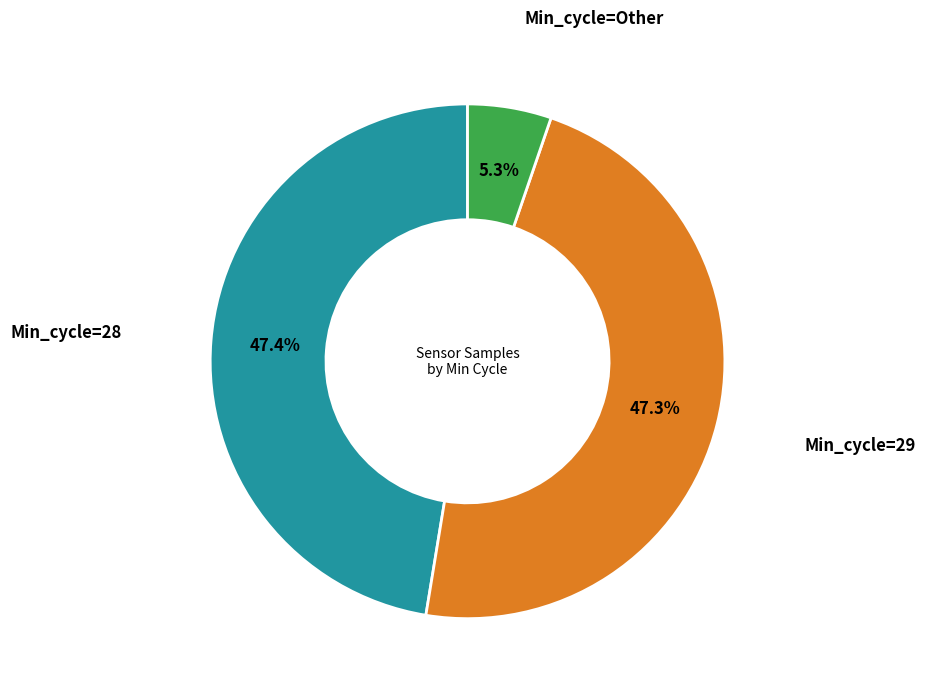

How many segments does this pie chart have?

3